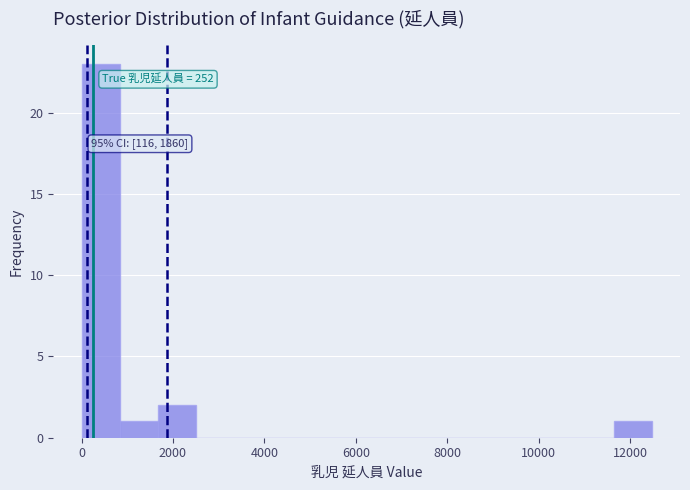

Which range on the x-axis has the tallest bar?

0 to 800